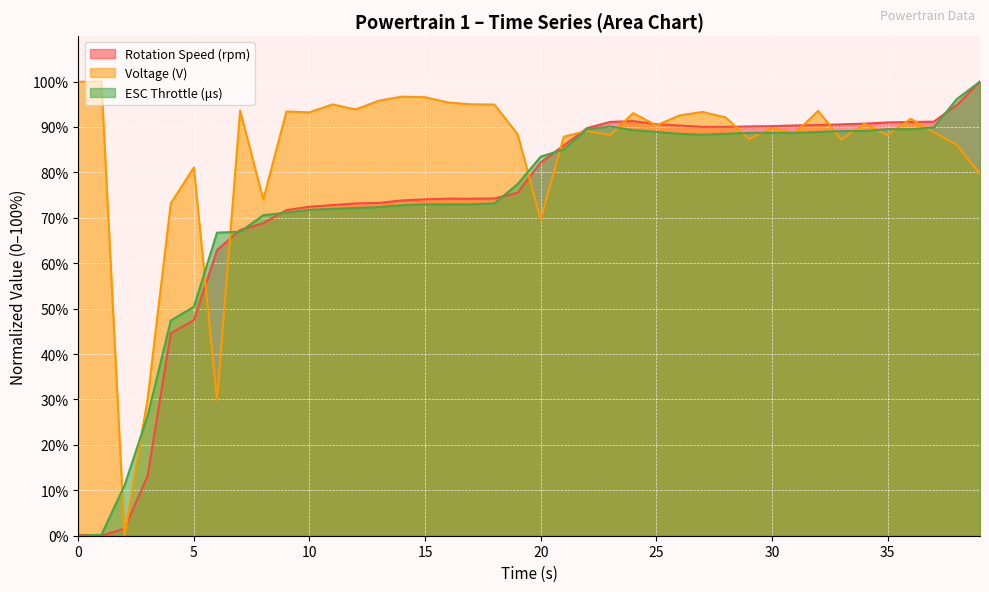

How many times do Rotation Speed (rpm) and Voltage (V) cross each other?

15